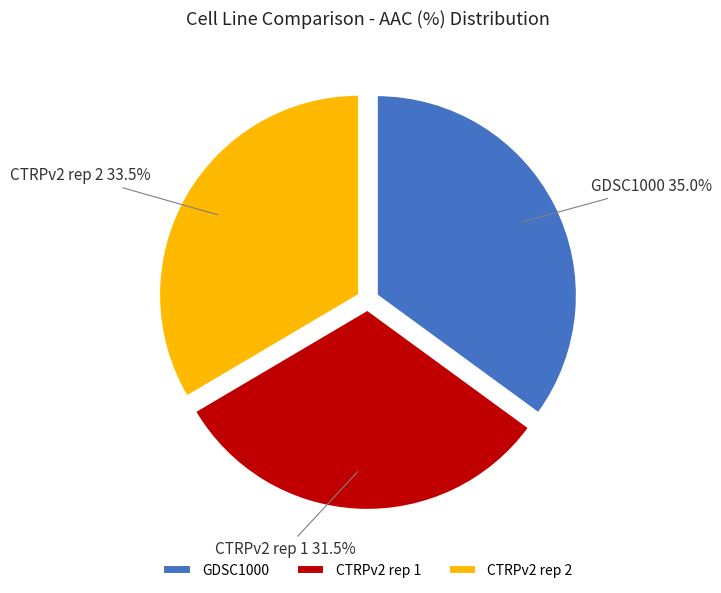

Rank the categories by value from lowest to highest.

CTRPv2 rep 1, CTRPv2 rep 2, GDSC1000